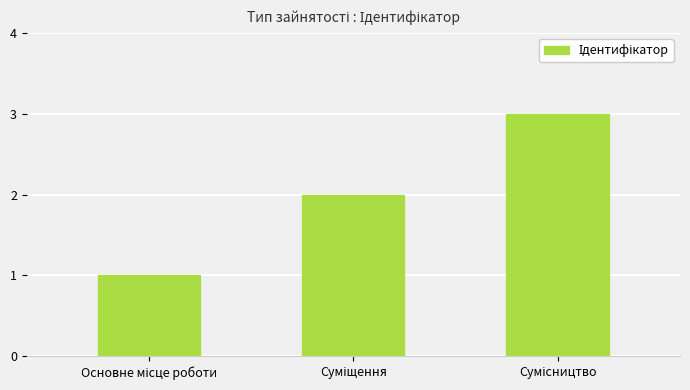

What is the maximum value shown in the chart?

3